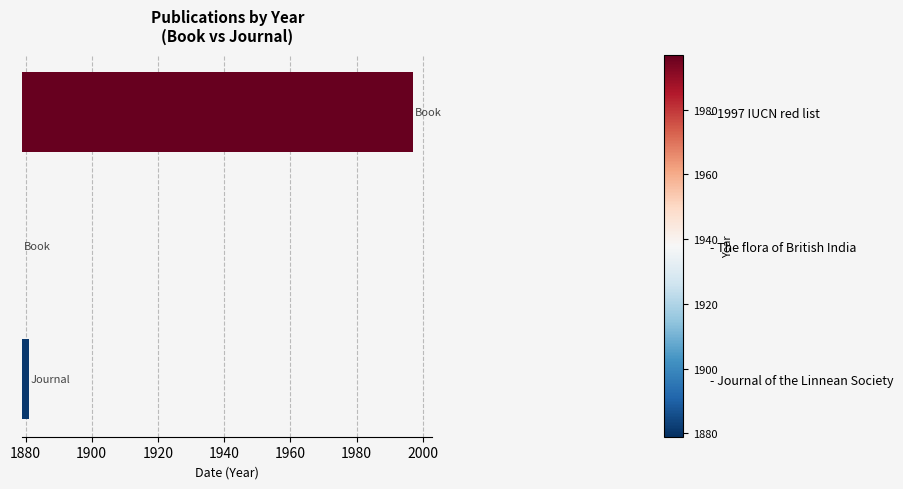

Between - The flora of British India and - Journal of the Linnean Society, which is larger?

- Journal of the Linnean Society